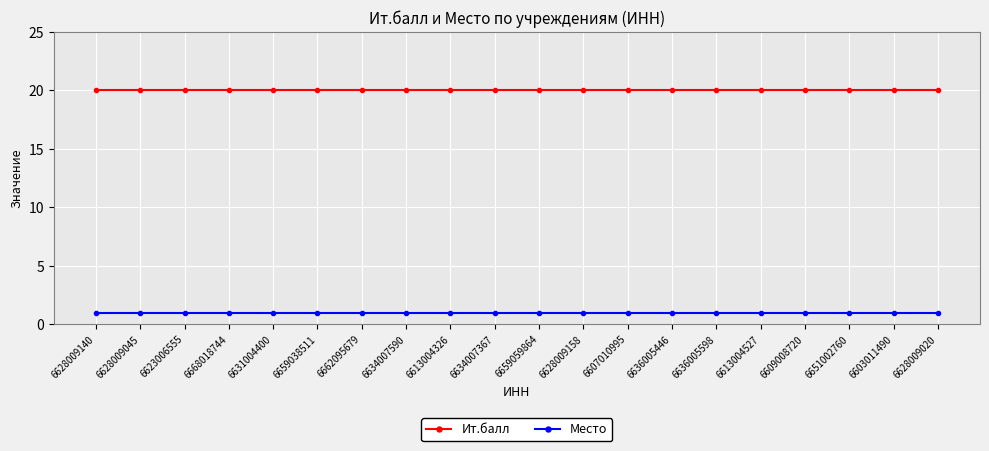

What is the total value across all series at 6603011490?

21